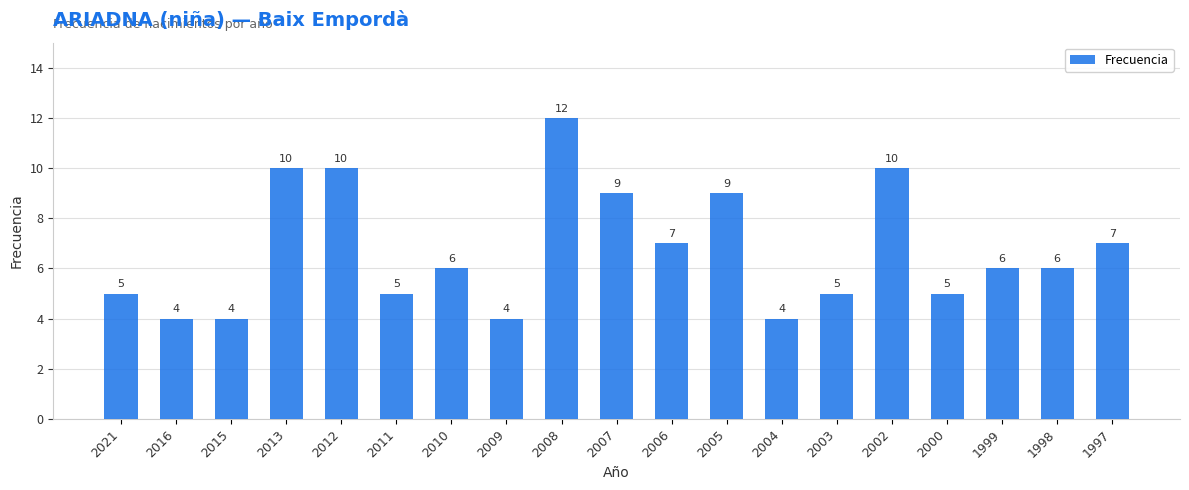

How many values are between 5 and 9?

11